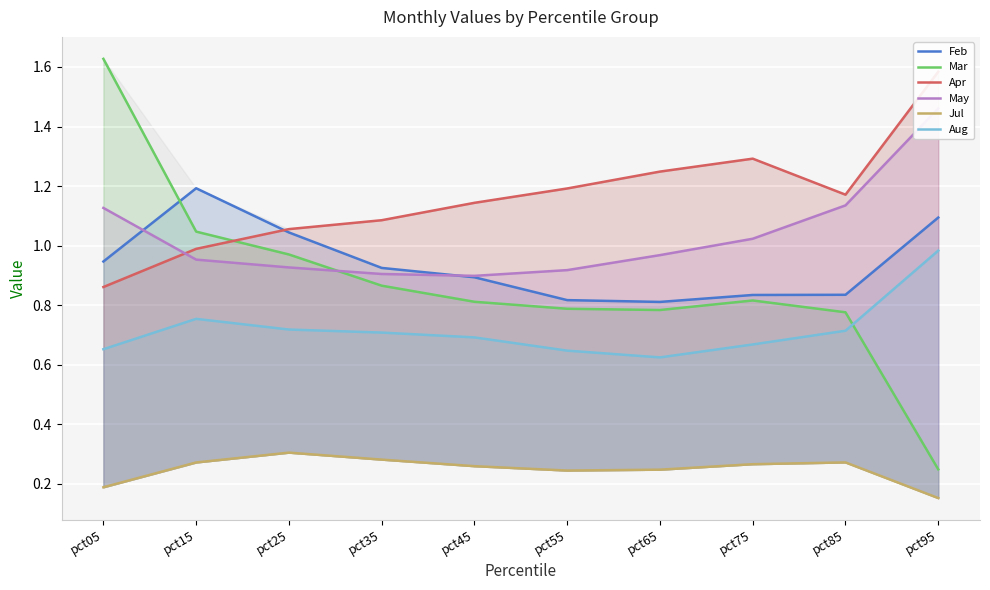

At how many categories does at least one series exceed 0?

10